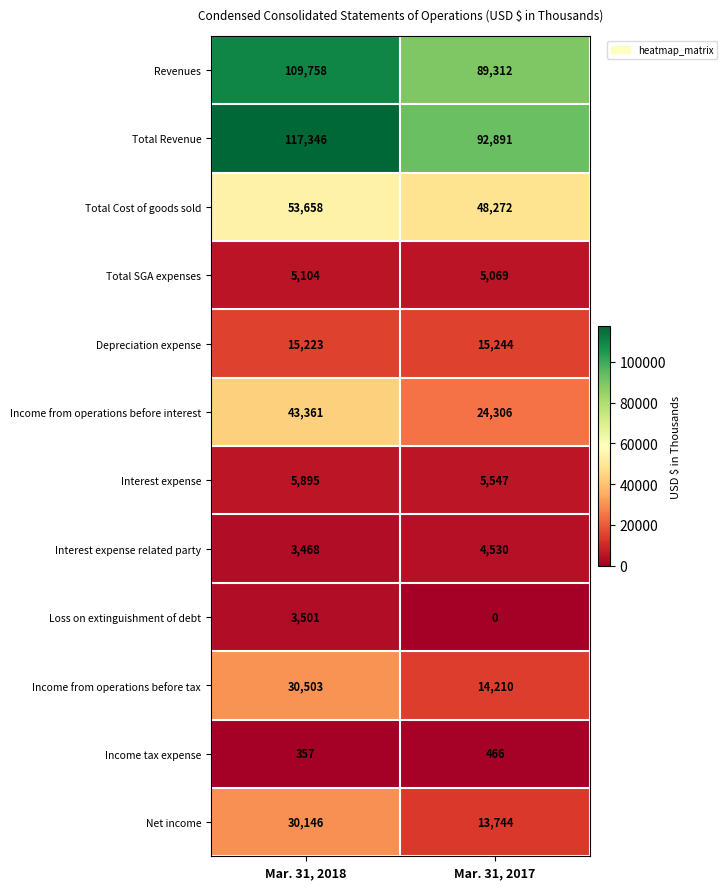

Reading left to right, transcribe all the data shown in this chart.

Revenues: Mar. 31, 2018=109758	Mar. 31, 2017=89312
Total Revenue: Mar. 31, 2018=117346	Mar. 31, 2017=92891
Total Cost of goods sold: Mar. 31, 2018=53658	Mar. 31, 2017=48272
Total SGA expenses: Mar. 31, 2018=5104	Mar. 31, 2017=5069
Depreciation expense: Mar. 31, 2018=15223	Mar. 31, 2017=15244
Income from operations before interest: Mar. 31, 2018=43361	Mar. 31, 2017=24306
Interest expense: Mar. 31, 2018=5895	Mar. 31, 2017=5547
Interest expense related party: Mar. 31, 2018=3468	Mar. 31, 2017=4530
Loss on extinguishment of debt: Mar. 31, 2018=3501	Mar. 31, 2017=0
Income from operations before tax: Mar. 31, 2018=30503	Mar. 31, 2017=14210
Income tax expense: Mar. 31, 2018=357	Mar. 31, 2017=466
Net income: Mar. 31, 2018=30146	Mar. 31, 2017=13744